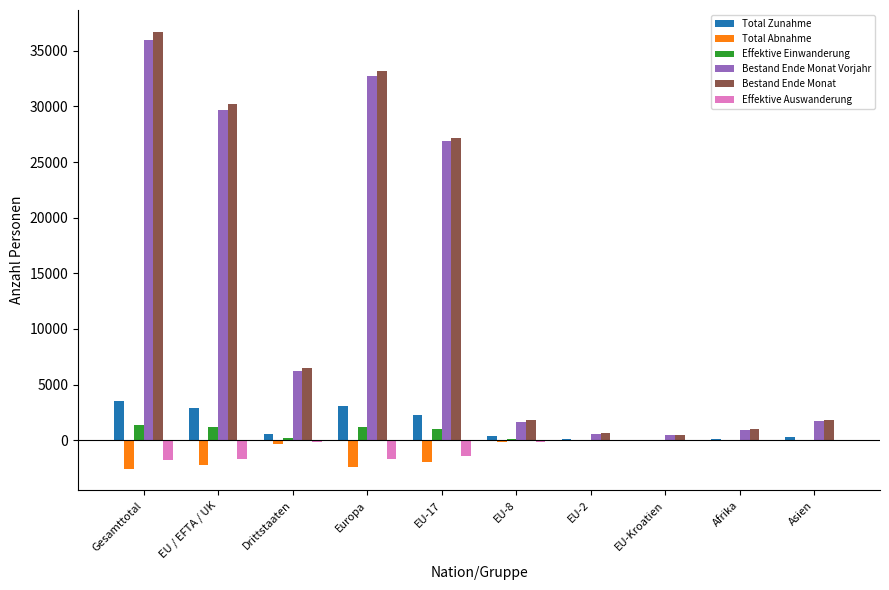

At which label is Bestand Ende Monat Vorjahr closest to 18221?

EU-17